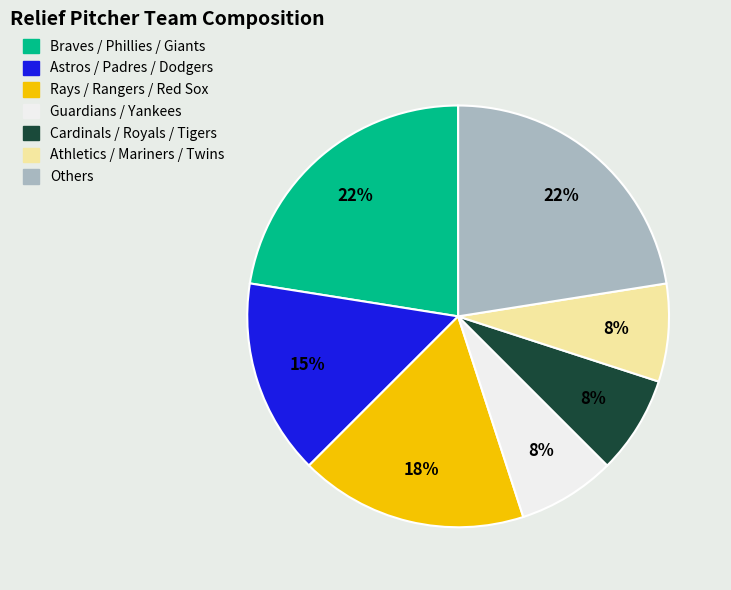

How many slices are in this pie chart?

7